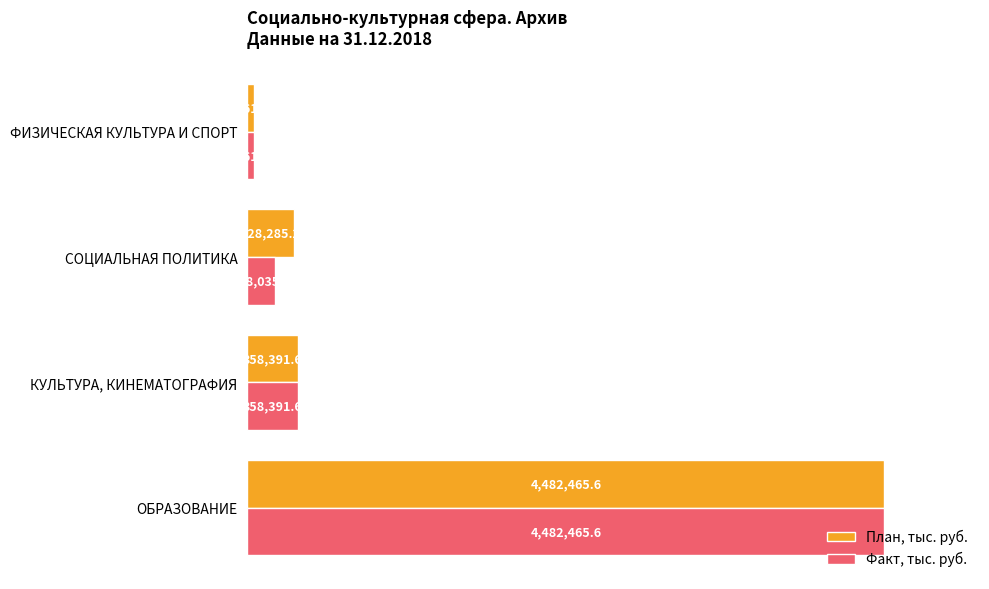

What are all the series names shown in the legend?

План, тыс. руб., Факт, тыс. руб.